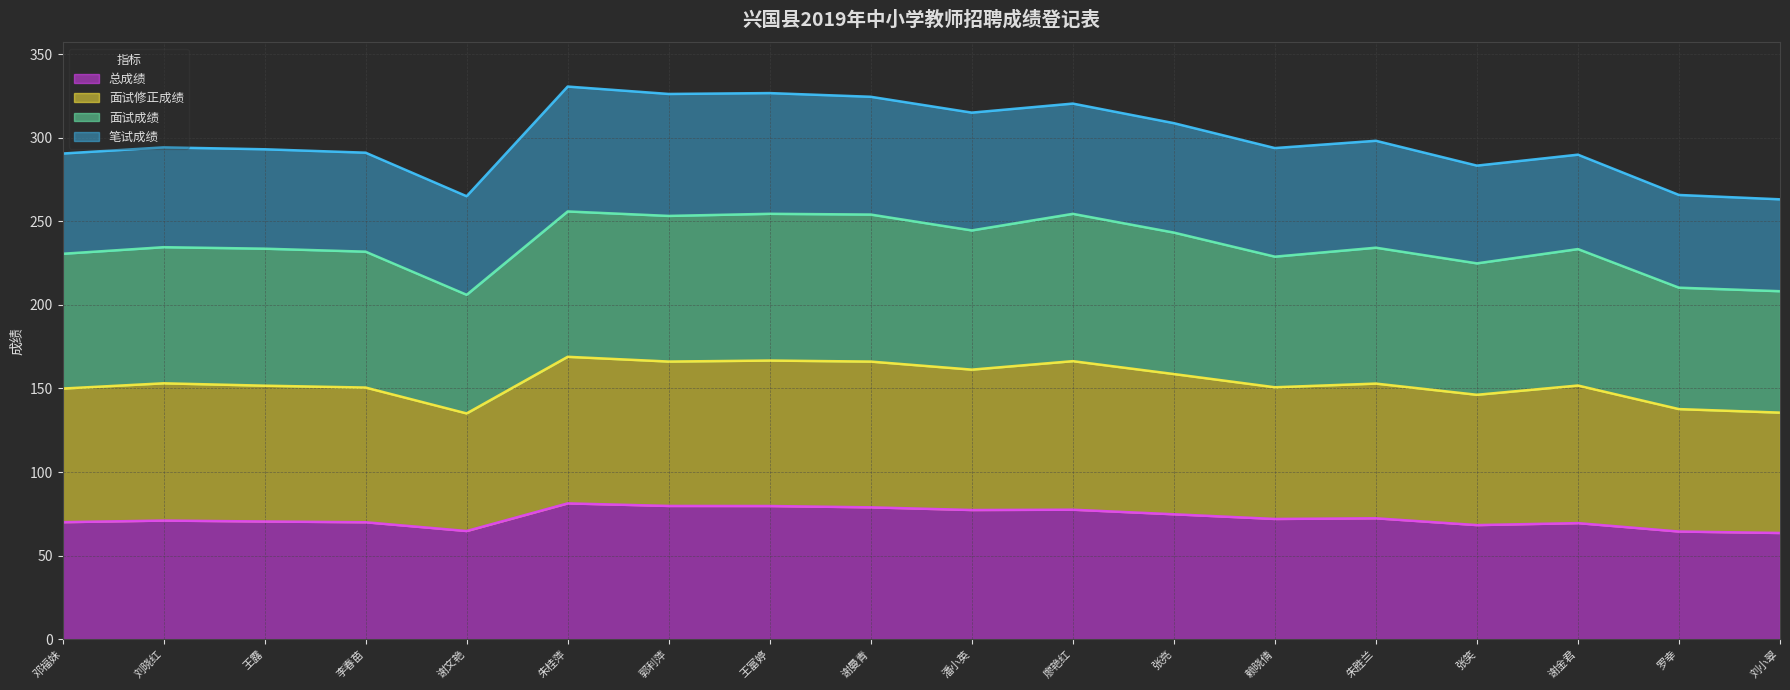

What is the label of the 8th point from the left?

王富婷